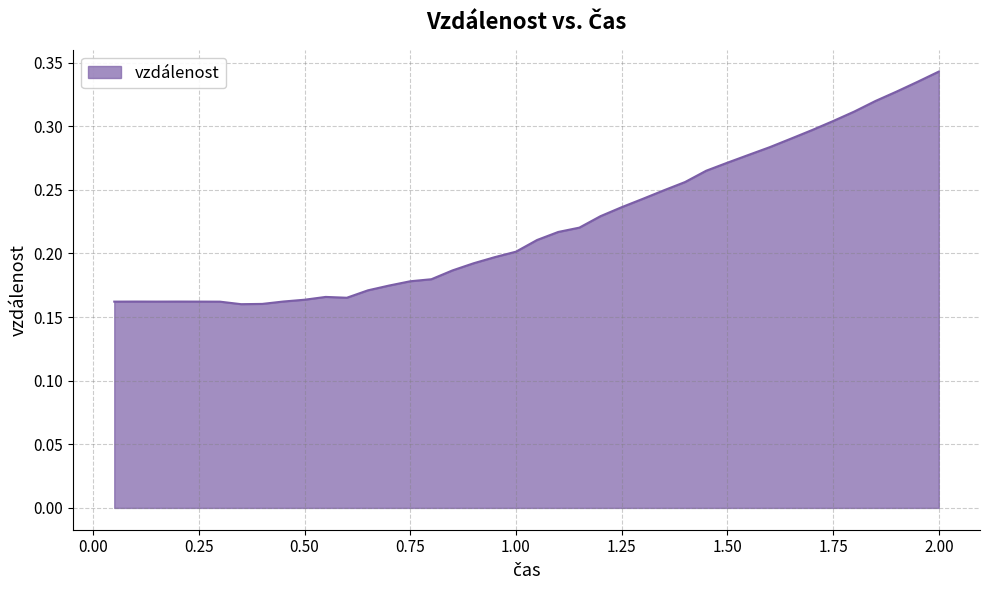

Count the number of categories in the chart.

40